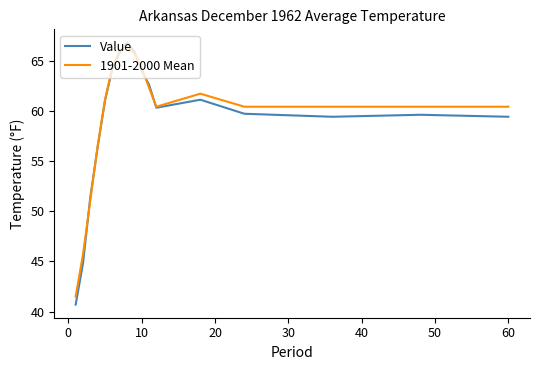

Count the number of data series in this chart.

2